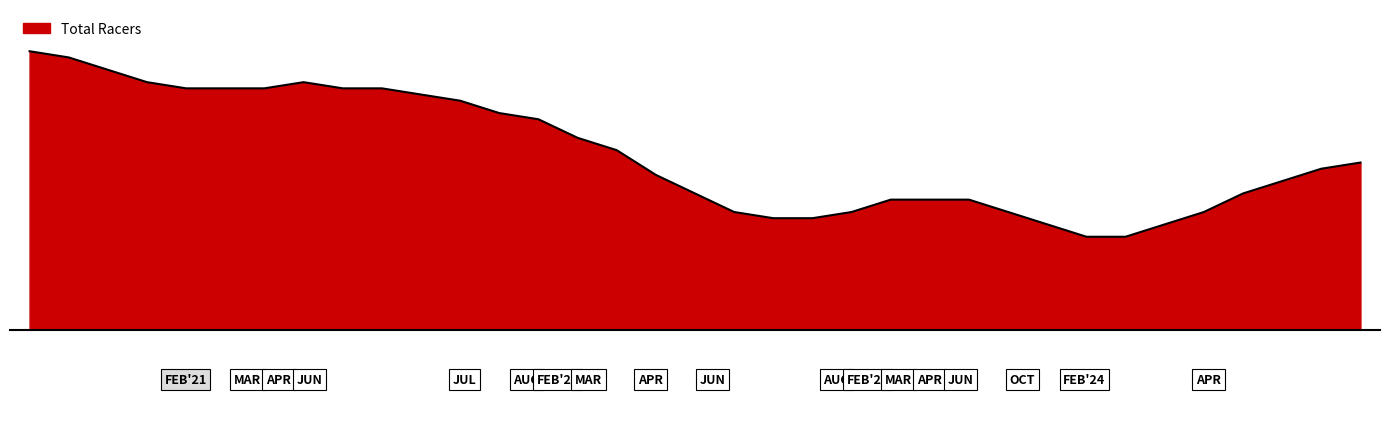

What is the value of the 14th point from the left?

34